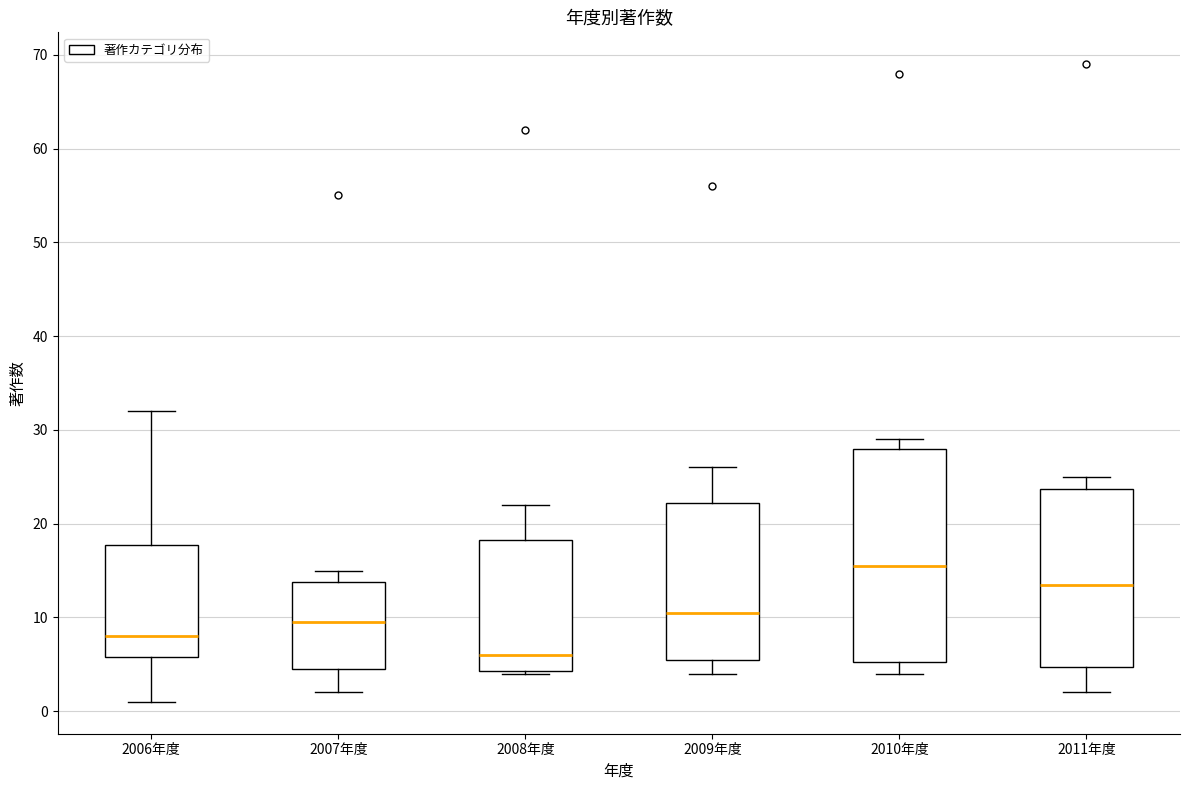

Where does the median line of the box for 2006年度 sit on the y-axis? The values are not printed on the chart, so give them approximately, as read against the axis.

8